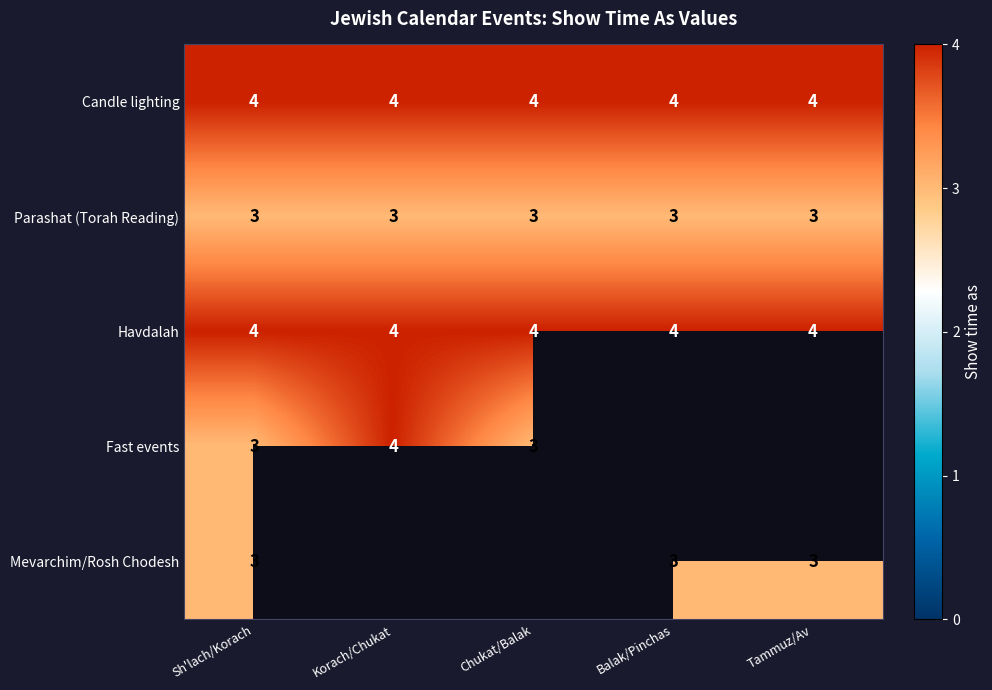

What is the maximum value for Parashat (Torah Reading)?

3